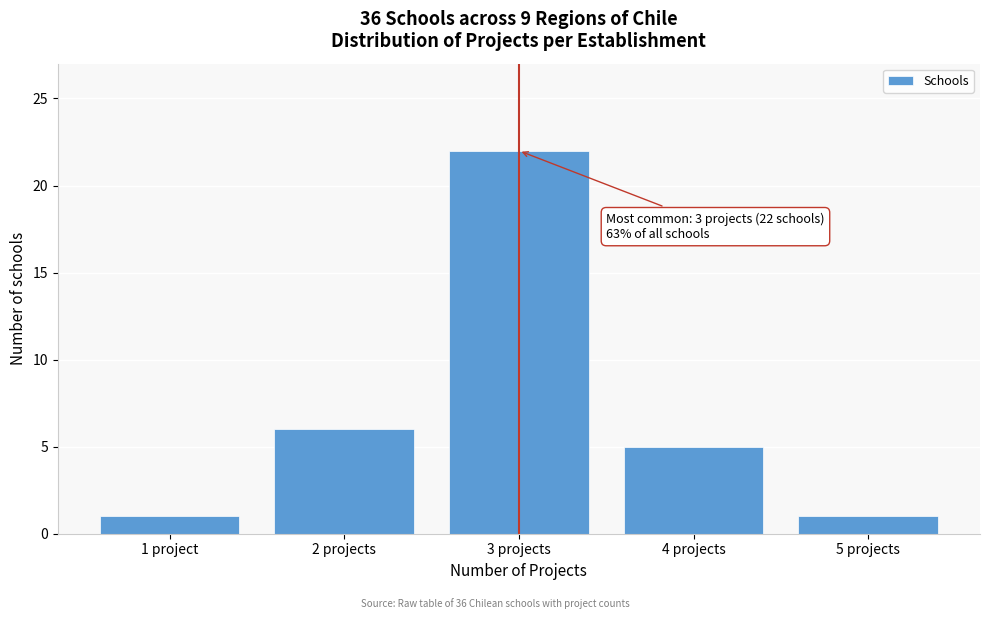

Reading left to right, extract all data points from this chart.

1 project=1	2 projects=6	3 projects=22	4 projects=5	5 projects=1